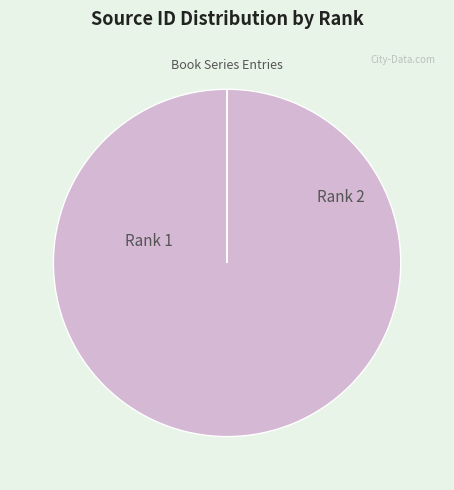

To the nearest percent, what is the combined percentage of Rank 1 and Rank 2?

100%